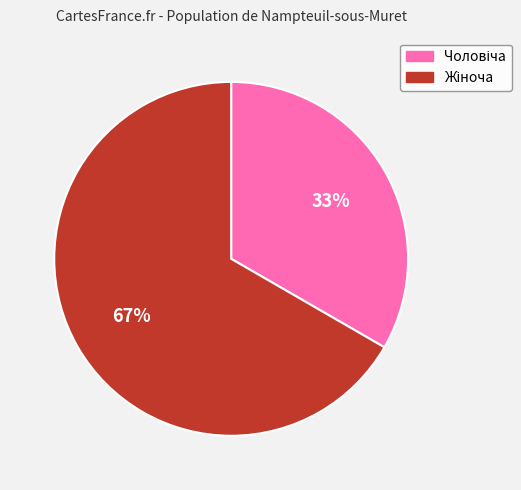

How many slices are in this pie chart?

2